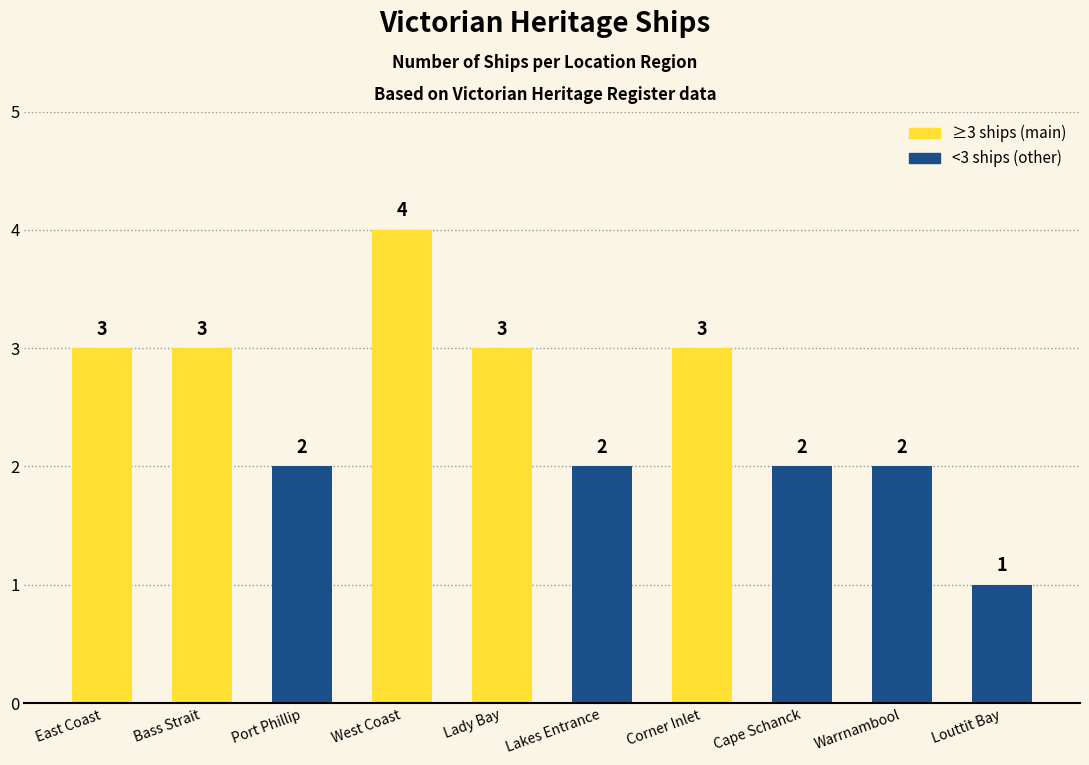

Count the values in the range 2 to 3.

8